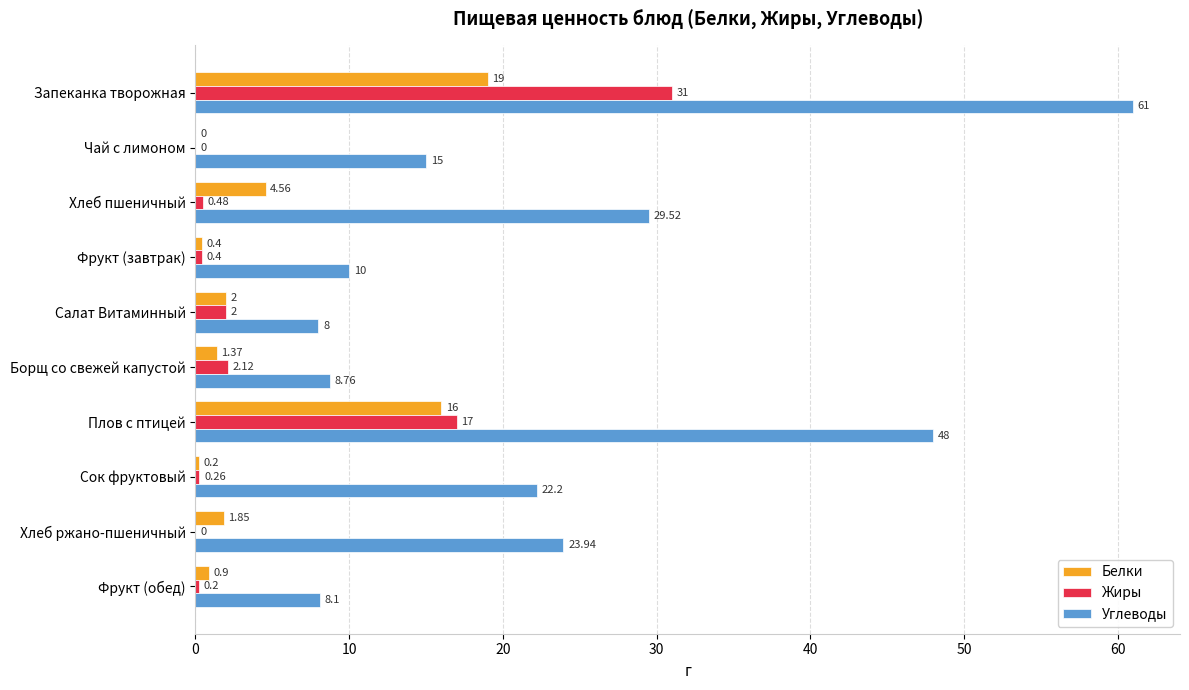

What are all the series names shown in the legend?

Белки, Жиры, Углеводы